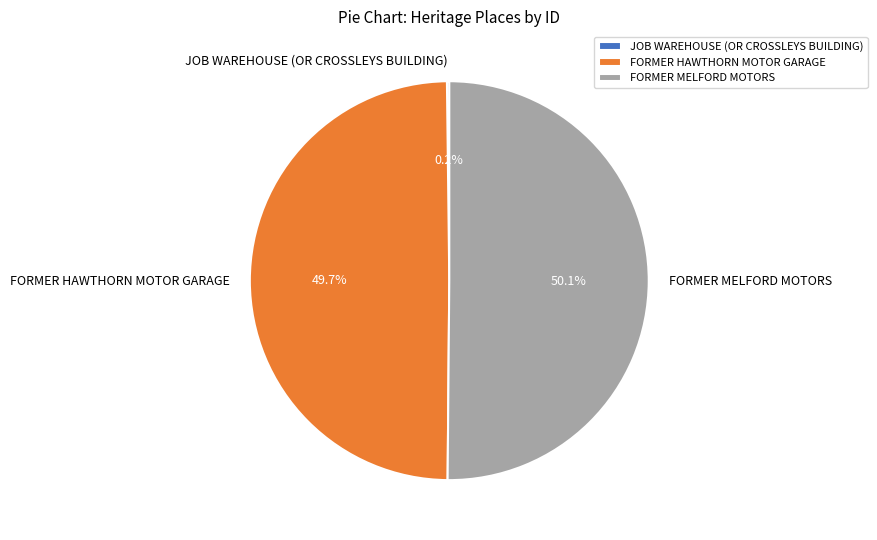

Is FORMER HAWTHORN MOTOR GARAGE the majority of the pie?

No